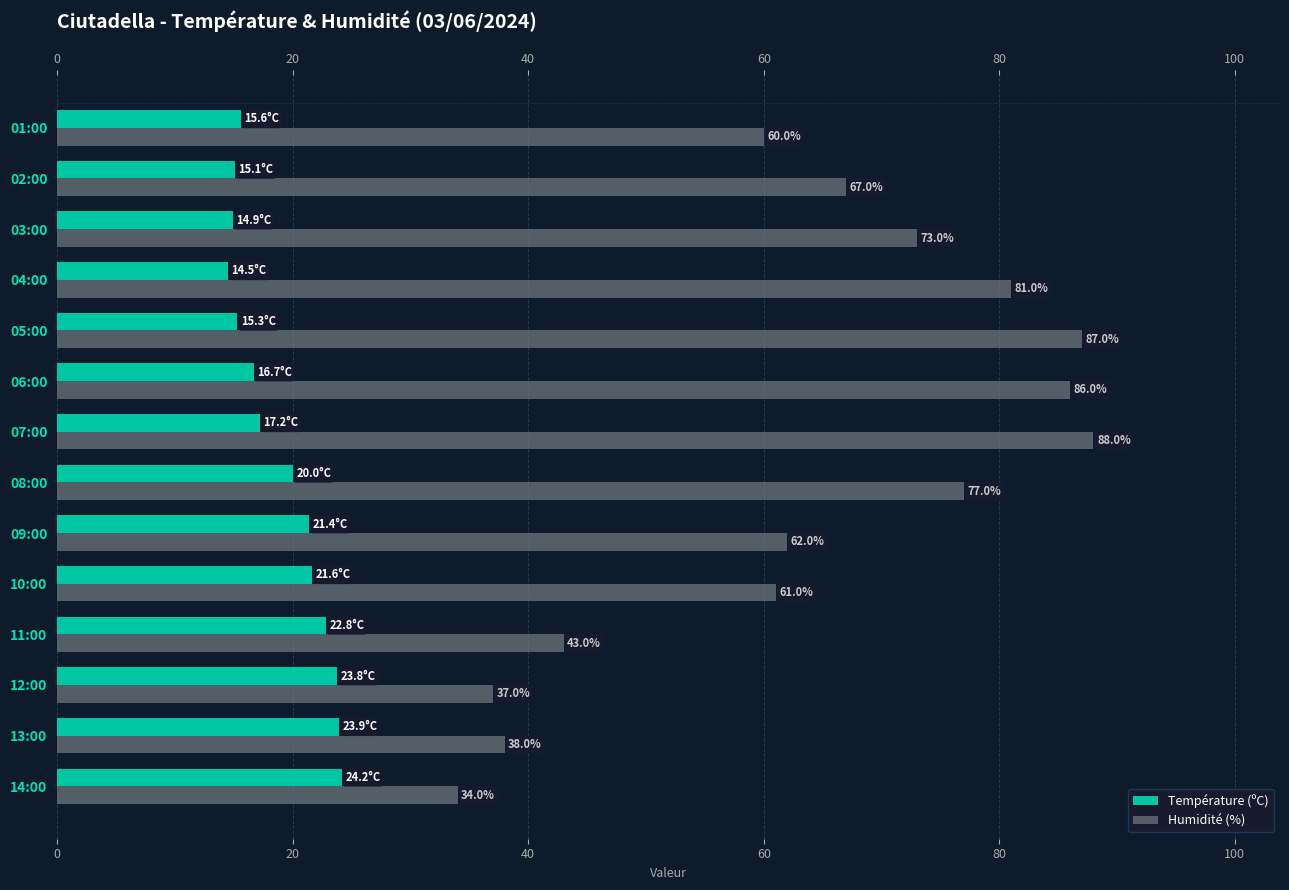

Does the chart contain stacked bars?

No